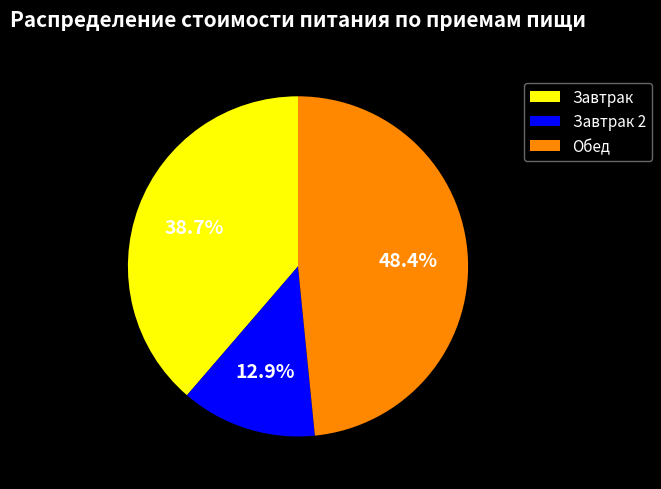

Does Завтрак 2 represent more than half of the total?

No